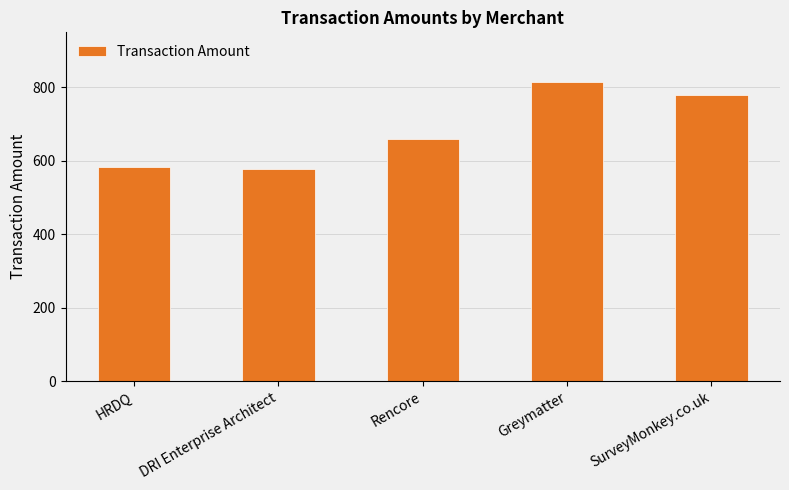

Which category has the highest value across all series?

Greymatter